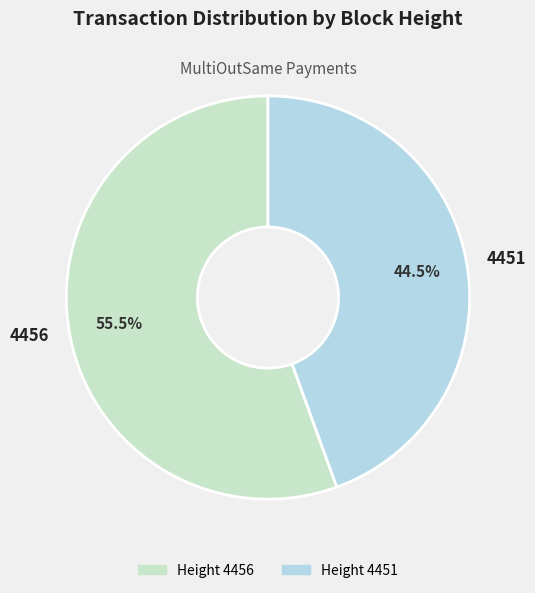

Is it true that 4456 is 61% of the pie?

False